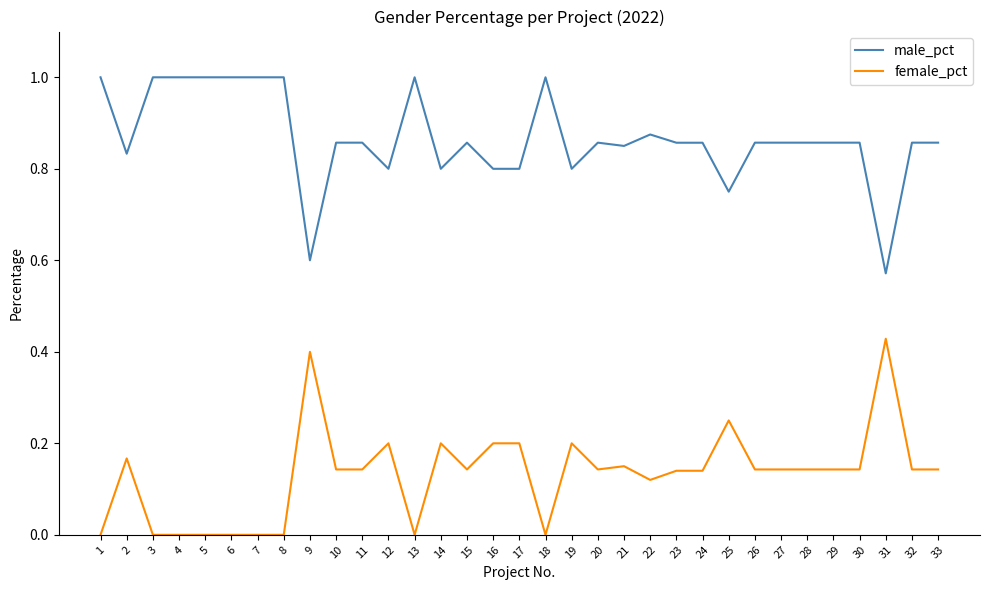

True or false: female_pct and male_pct cross at least once.

False